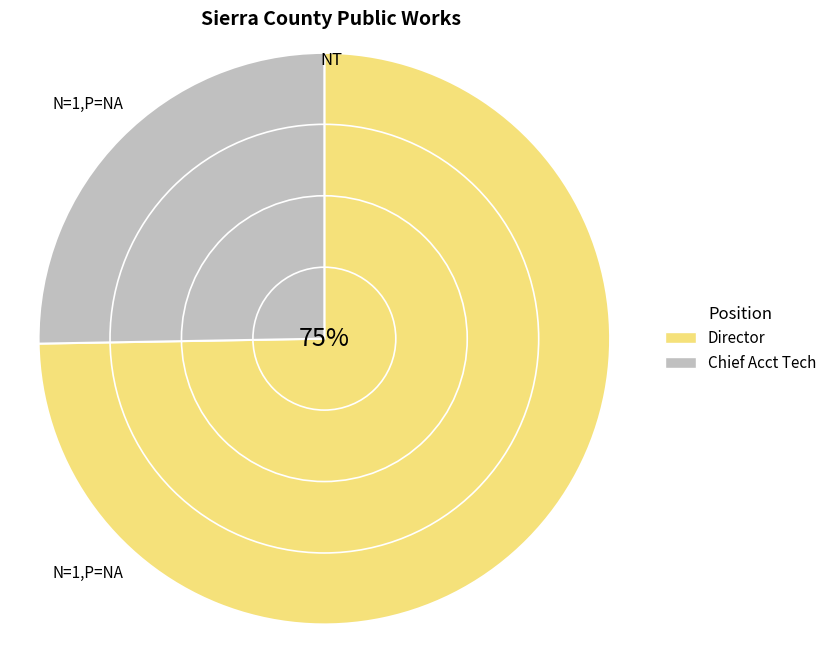

Approximately how many times larger is the value at Chief Acct Tech compared to Director?

0.3